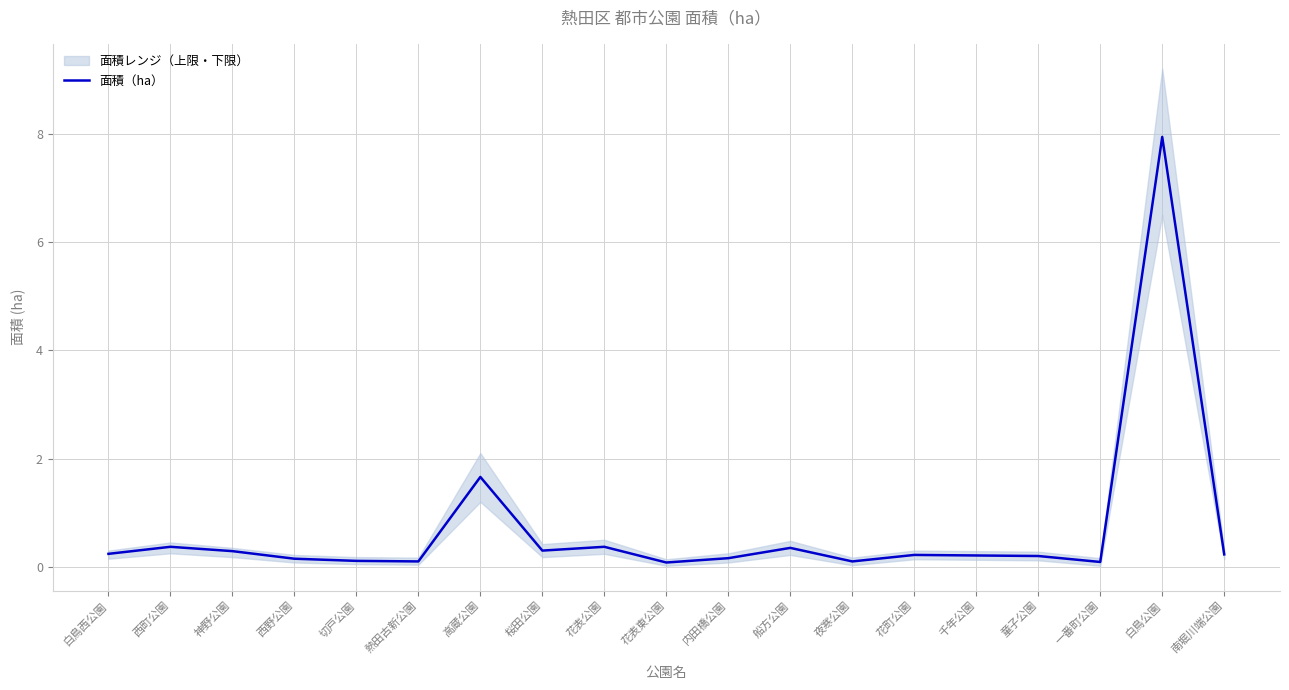

What is the maximum value shown in the chart?

7.9